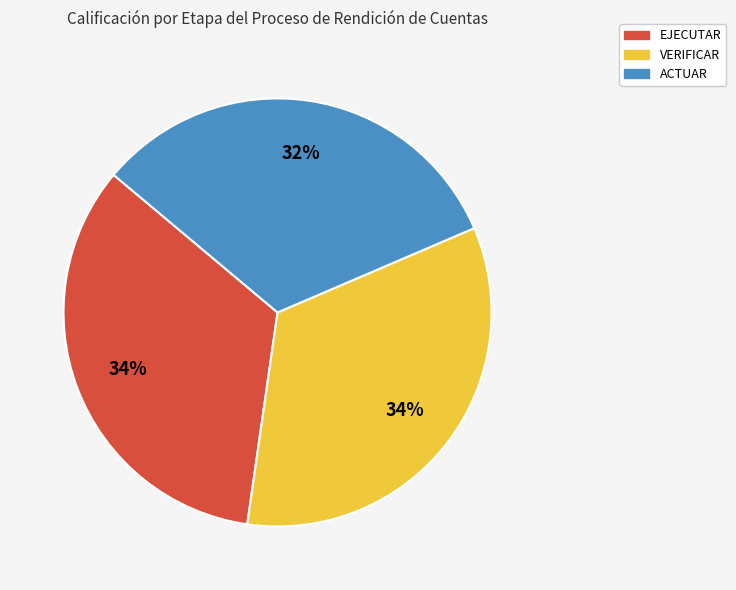

Is EJECUTAR the majority of the pie?

No